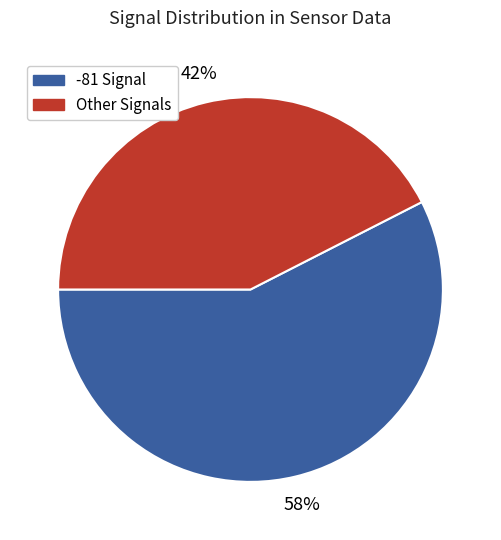

Is there any slice that represents more than half of the pie?

Yes